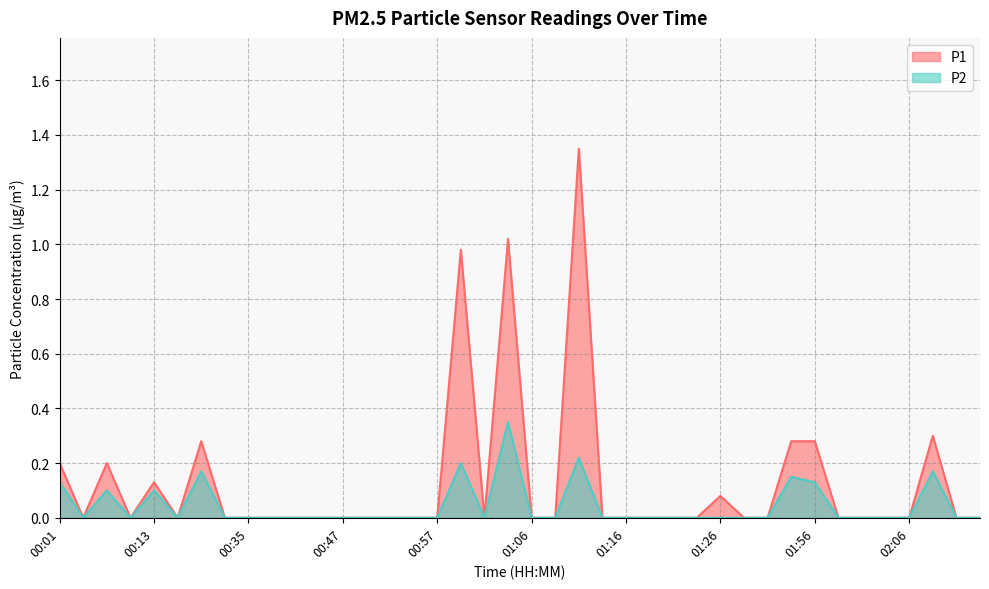

Is the value of P1 at 01:38 greater than the value of P2 at 02:11?

Yes